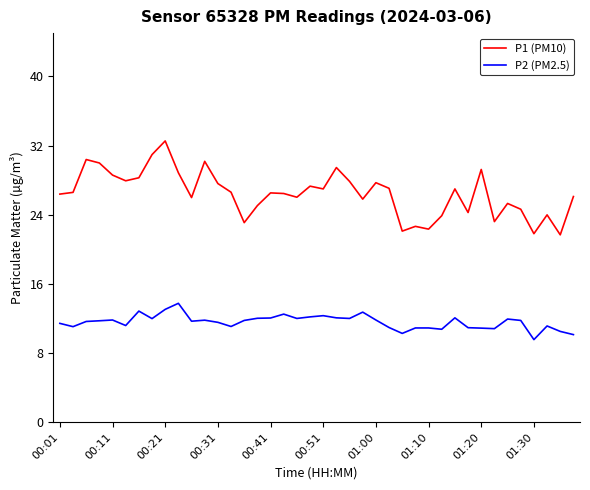

What is the maximum value shown in the chart?

32.5